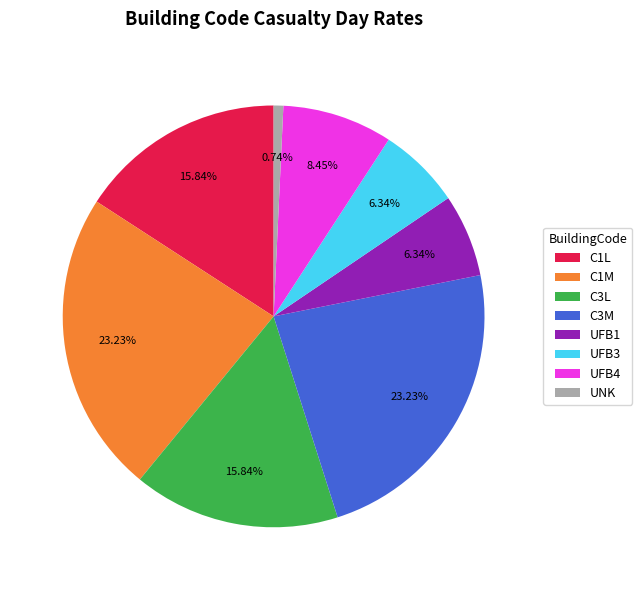

Does any single category account for the majority?

No